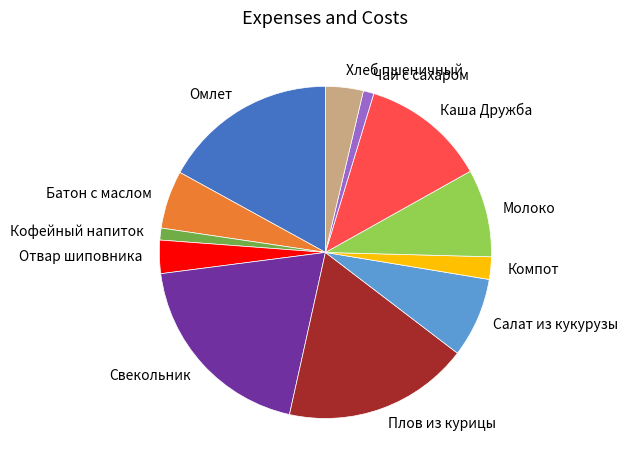

How many segments does this pie chart have?

12